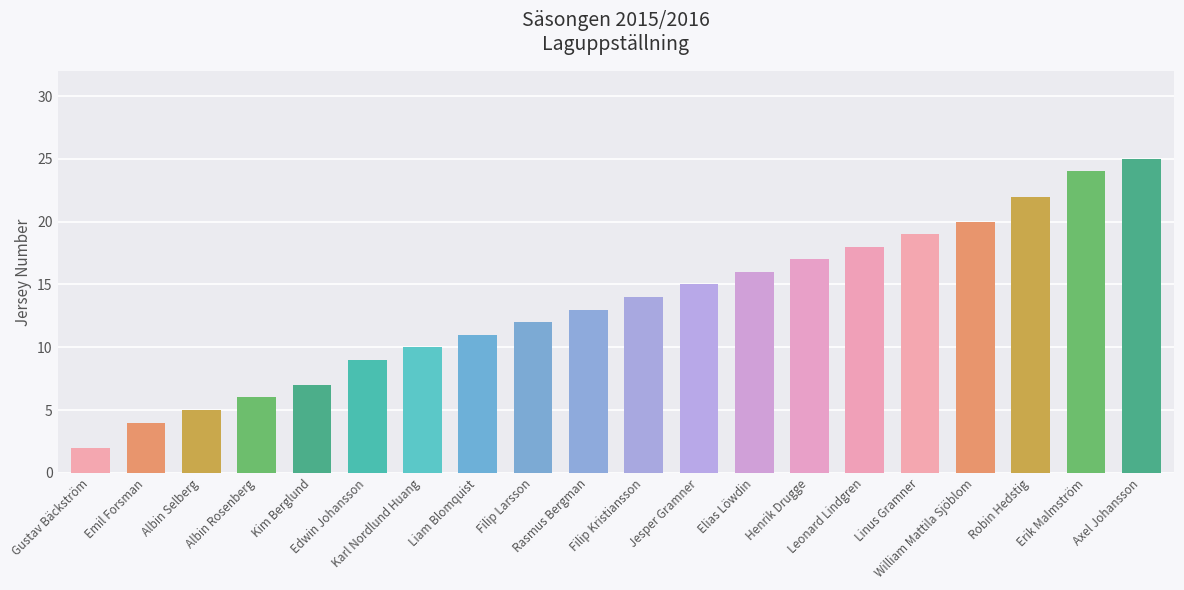

How many bars are there in total?

20